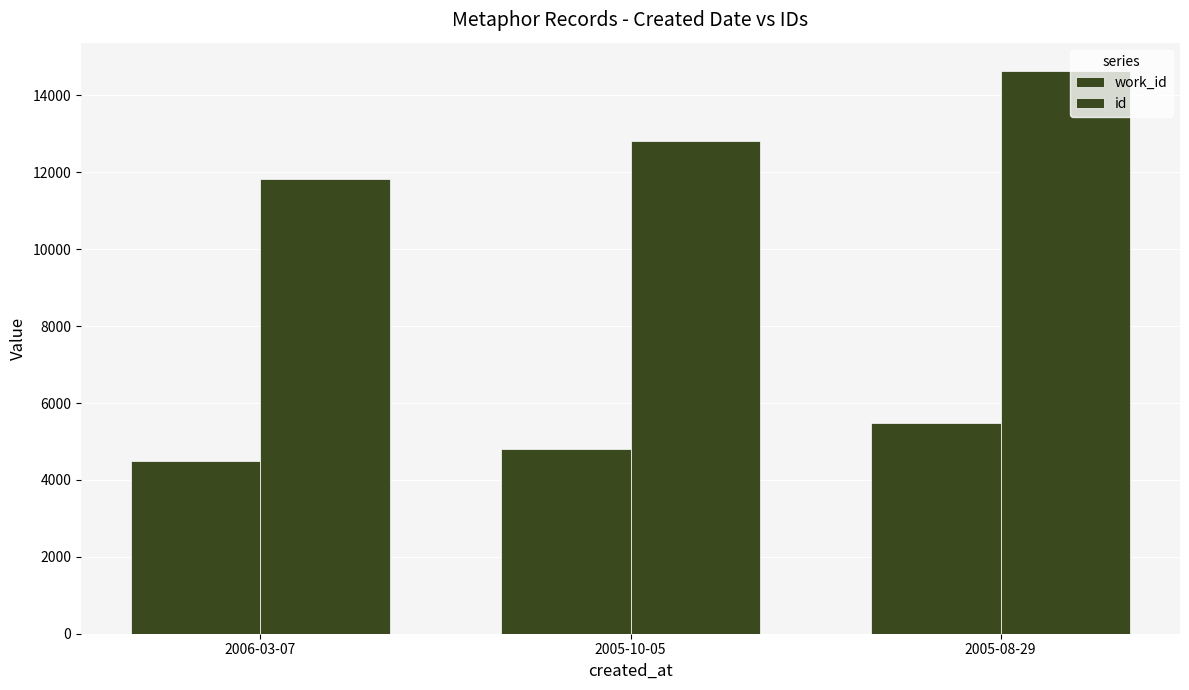

What is the label of the 1st bar from the left?

2006-03-07